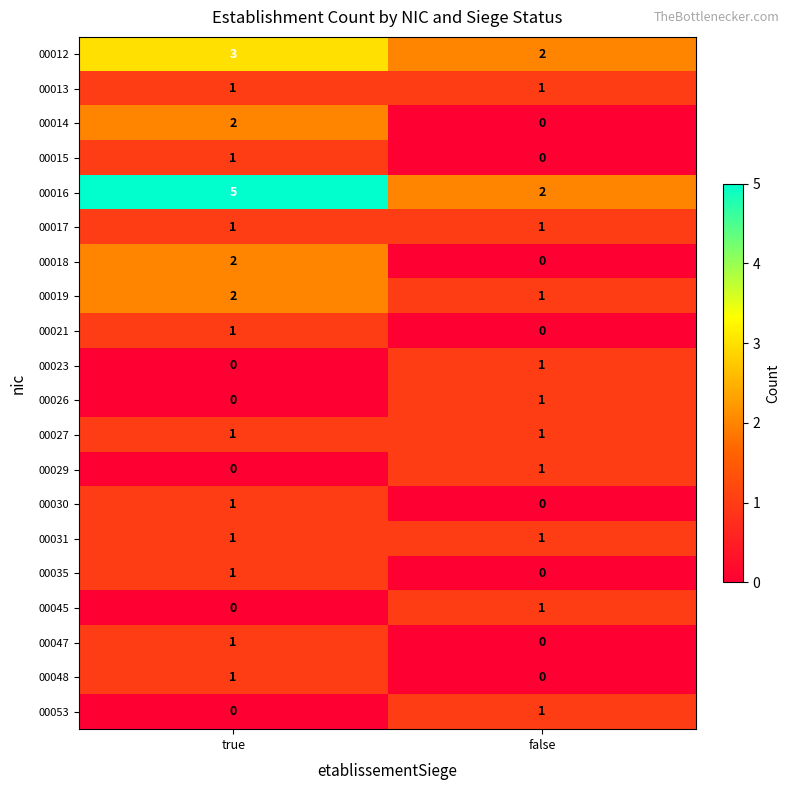

What is the average value of the 00016 series?

4